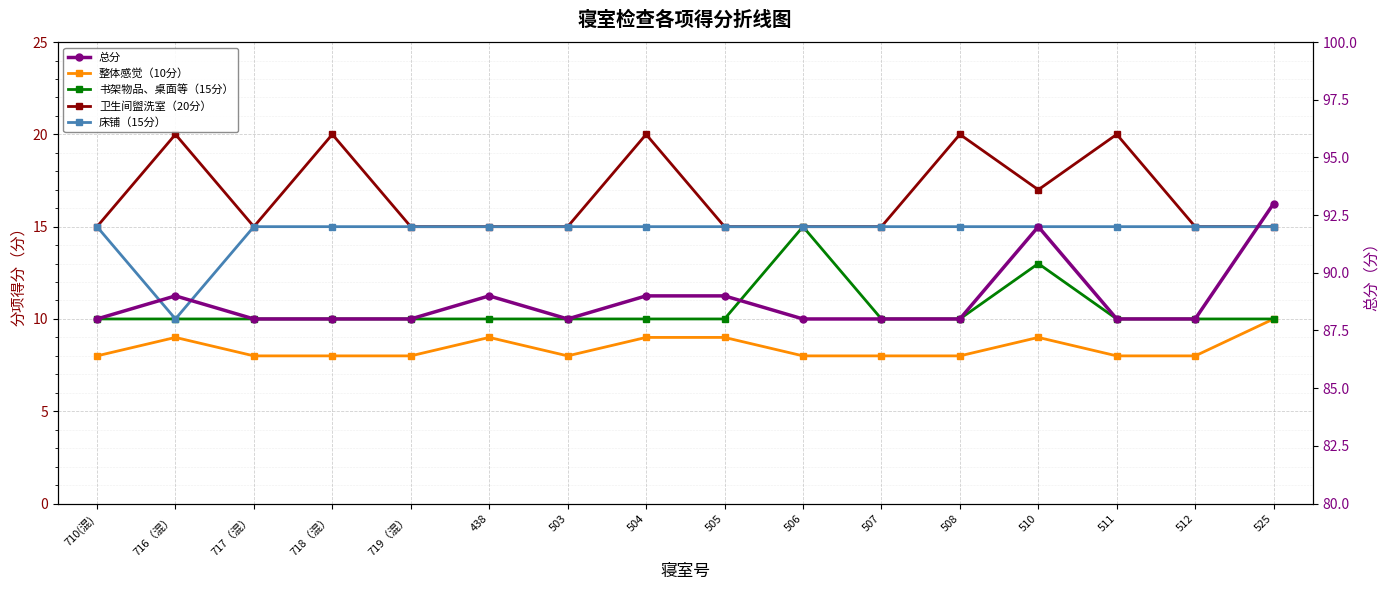

What position from the left is 525?

16